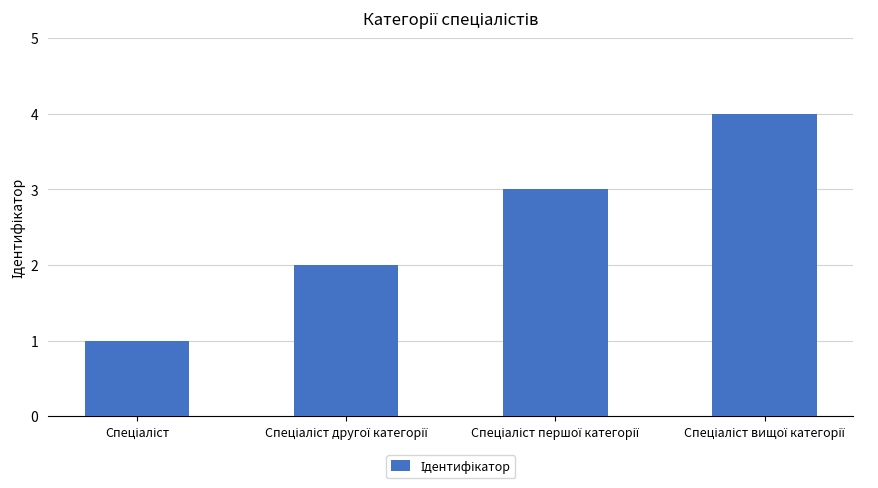

What is the maximum value shown in the chart?

4